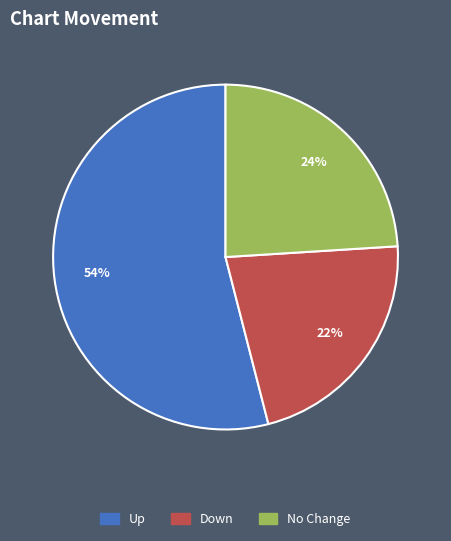

To the nearest percent, what percentage of the pie is No Change?

24%